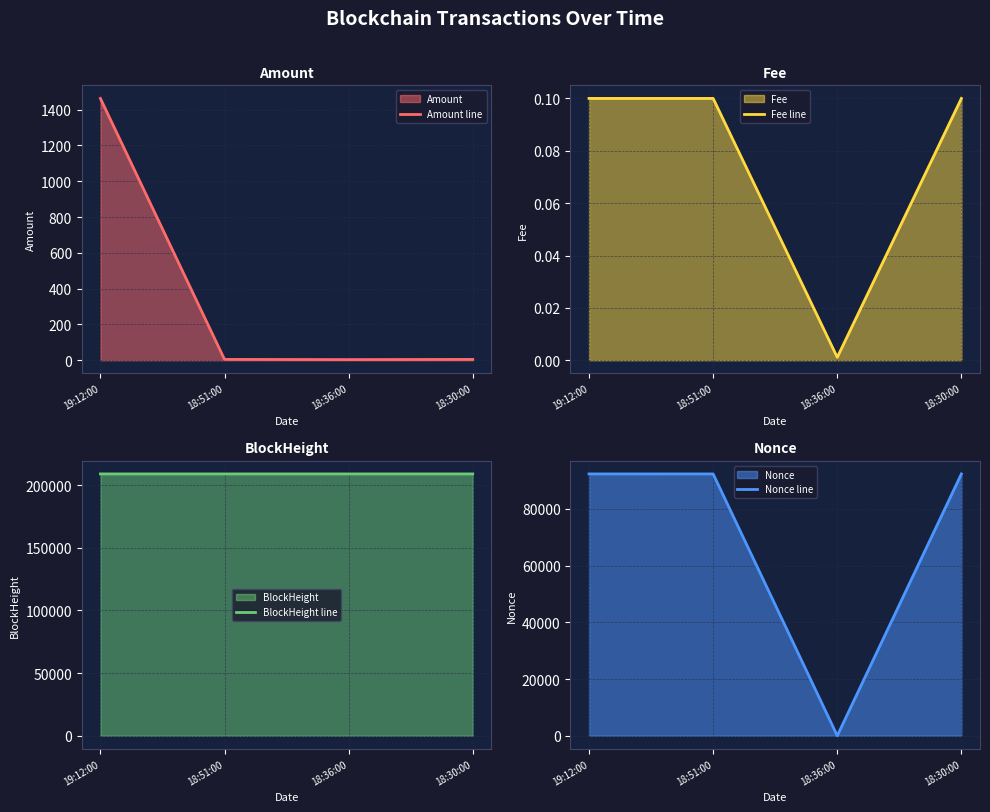

Where is the first local minimum for Nonce line?

18:36:00